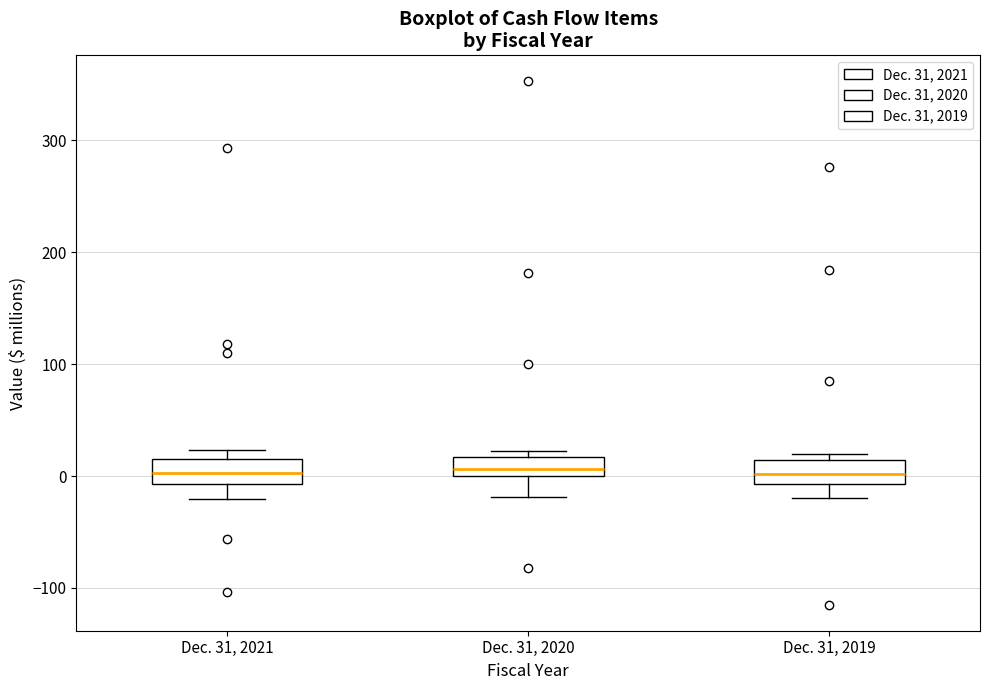

Reading left to right, read every box against the y-axis: the position of its median line, the range the box covers, and the ends of its whiskers. The values are not printed on the chart, so give them approximately, as read against the axis.

Dec. 31, 2021: median 0, box -10 to 20, whiskers -20 to 20 (just above the box's upper edge)
Dec. 31, 2020: median 10, box 0 to 20, whiskers -20 to 20 (just above the box's upper edge)
Dec. 31, 2019: median 0, box -10 to 10, whiskers -20 to 20